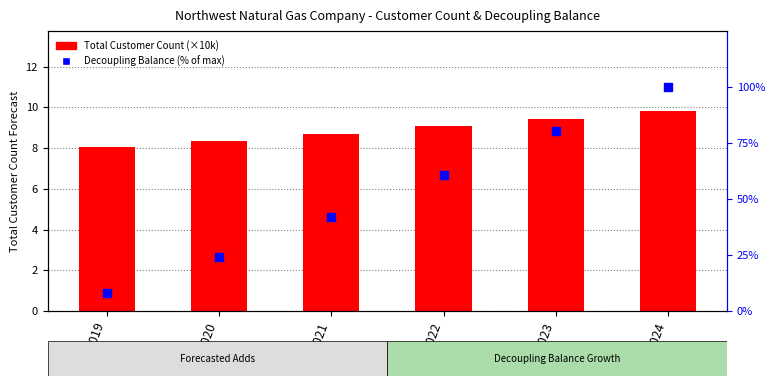

What are all the series names shown in the legend?

Total Customer Count (×10k), Decoupling Balance (% of max)